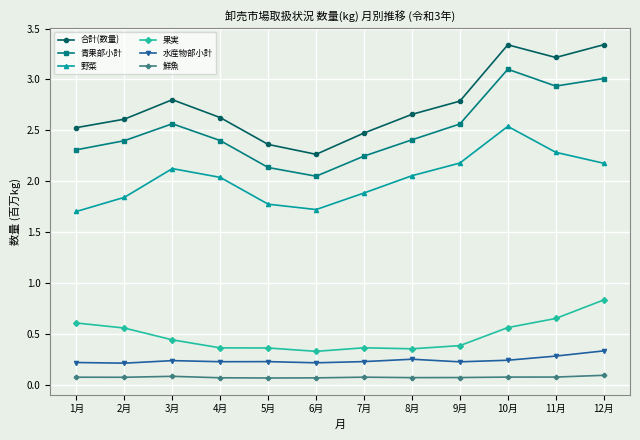

Where is the first local maximum for 野菜?

3月